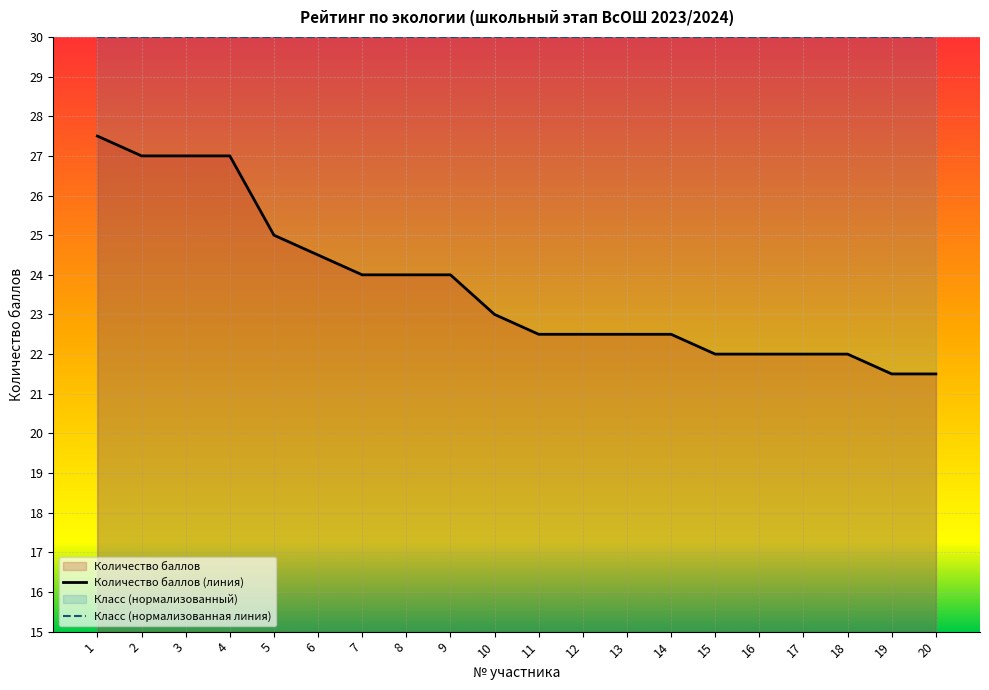

What is the minimum value shown in the chart?

21.5